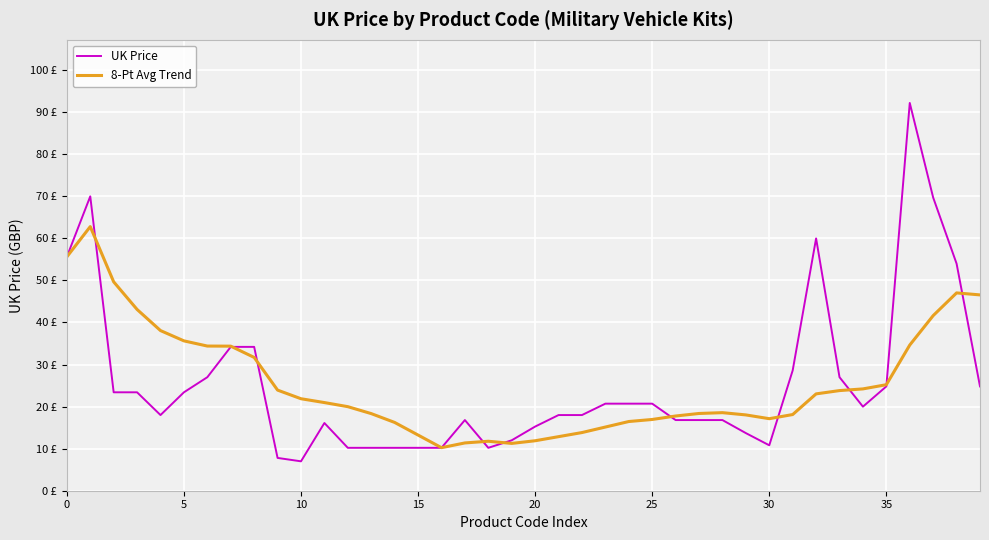

What is the label of the 31st point from the left?

30